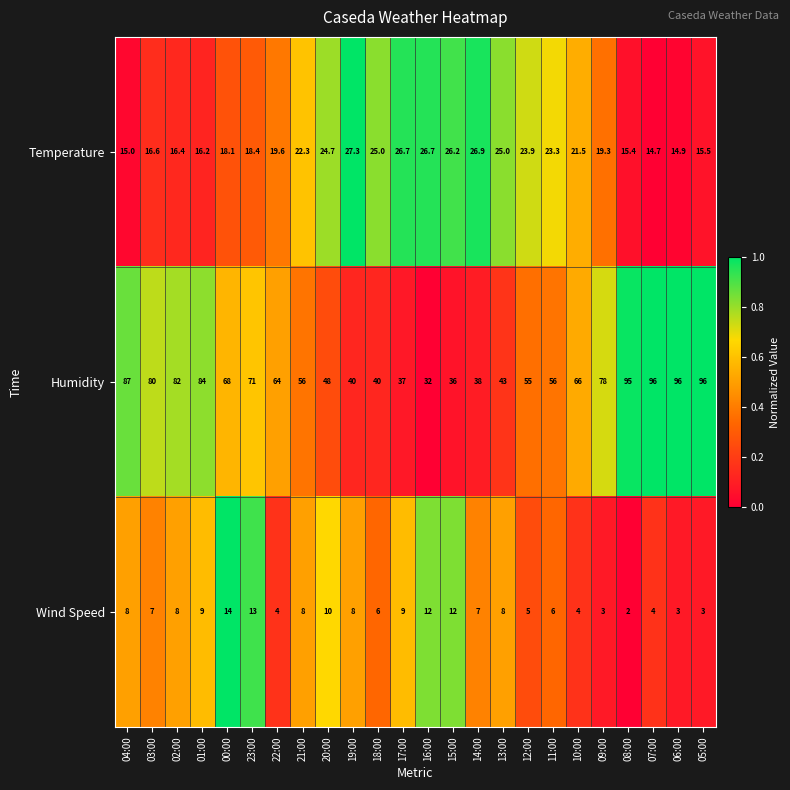

The value of Wind Speed at 16:00 is 12.0. True or false?

True